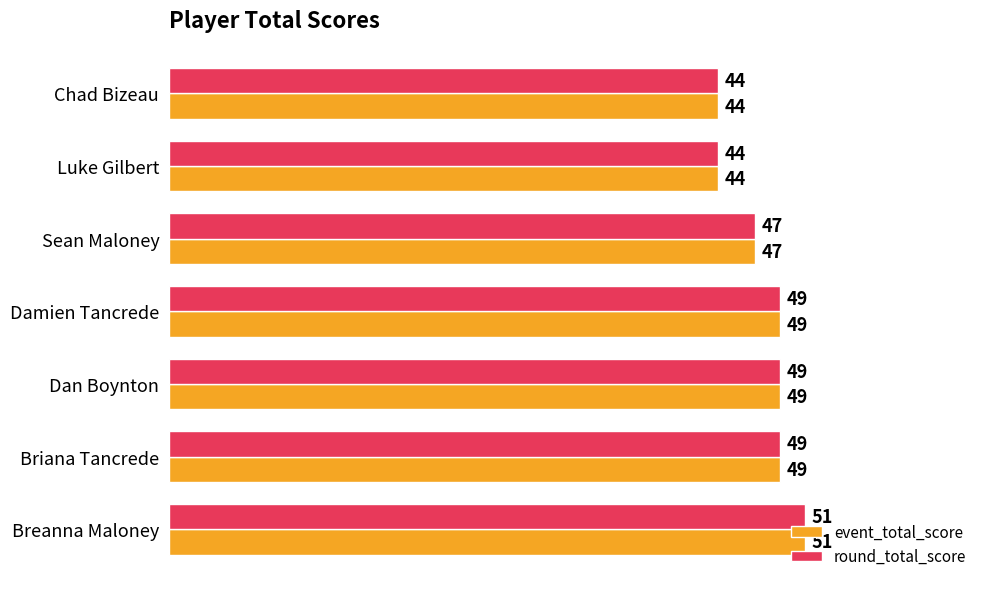

What is the total value across all series at Briana Tancrede?

98